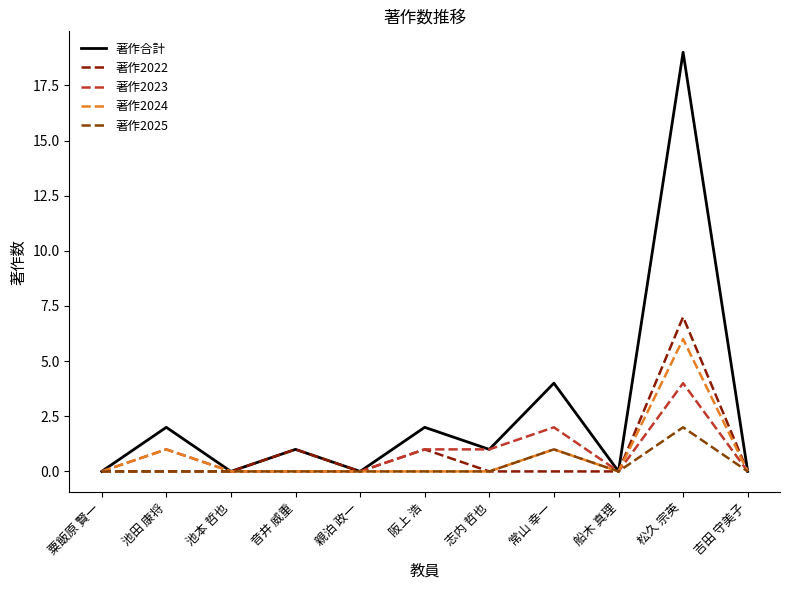

Does the chart display data point markers on the line(s)?

No